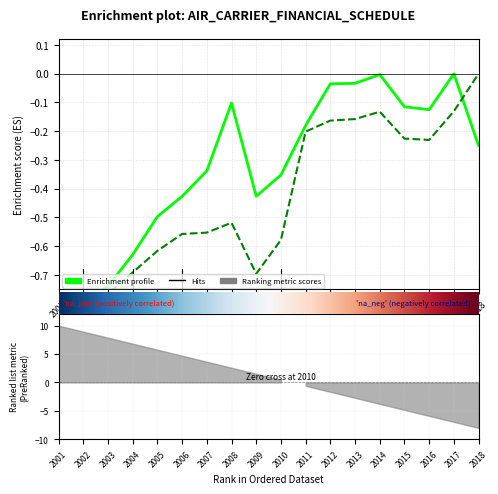

Reading left to right, what are all the values shown in this chart?

P-1.1: 2001=-0.8	2002=-0.8	2003=-0.7	2004=-0.6	2005=-0.5	2006=-0.4	2007=-0.3	2008=-0.1	2009=-0.4	2010=-0.4	2011=-0.2	2012=-0.0	2013=-0.0	2014=-0.0	2015=-0.1	2016=-0.1	2017=0.0	2018=-0.2
P-1.2: 2001=-0.8	2002=-0.8	2003=-0.8	2004=-0.7	2005=-0.6	2006=-0.6	2007=-0.6	2008=-0.5	2009=-0.7	2010=-0.6	2011=-0.2	2012=-0.2	2013=-0.2	2014=-0.1	2015=-0.2	2016=-0.2	2017=-0.1	2018=0.0